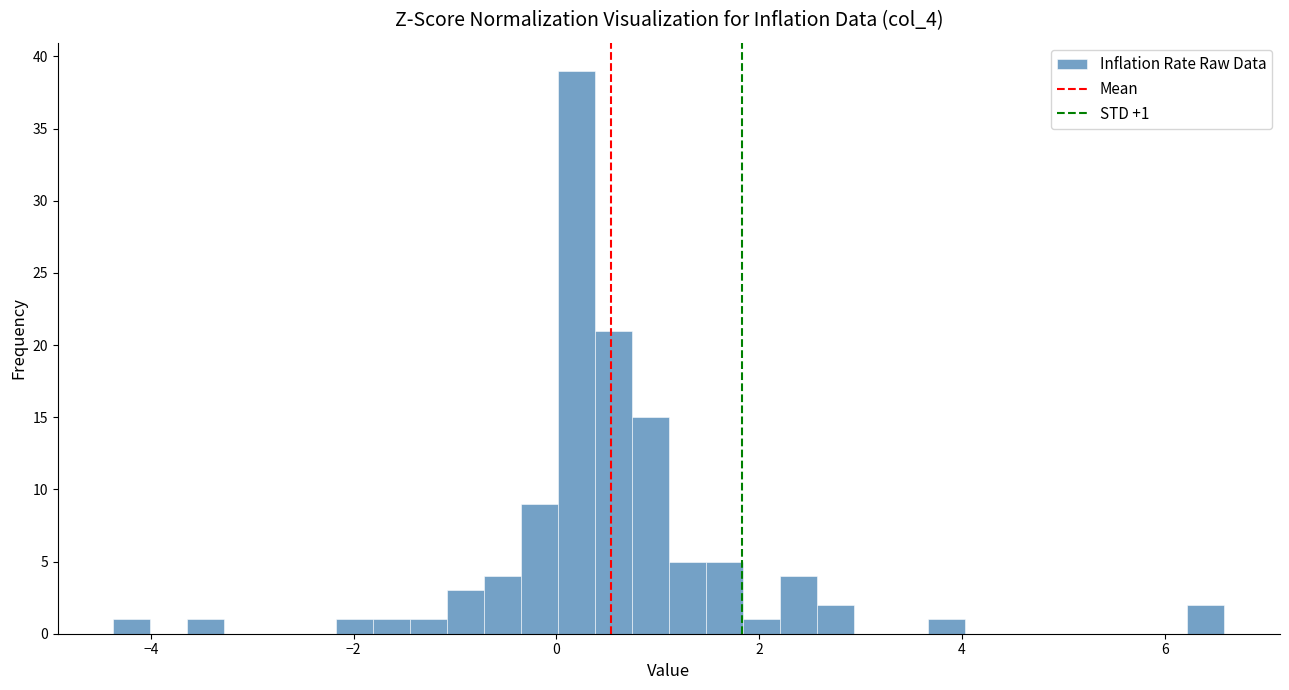

Read against the x-axis, roughly where is the centre of the tallest bar?

0.2